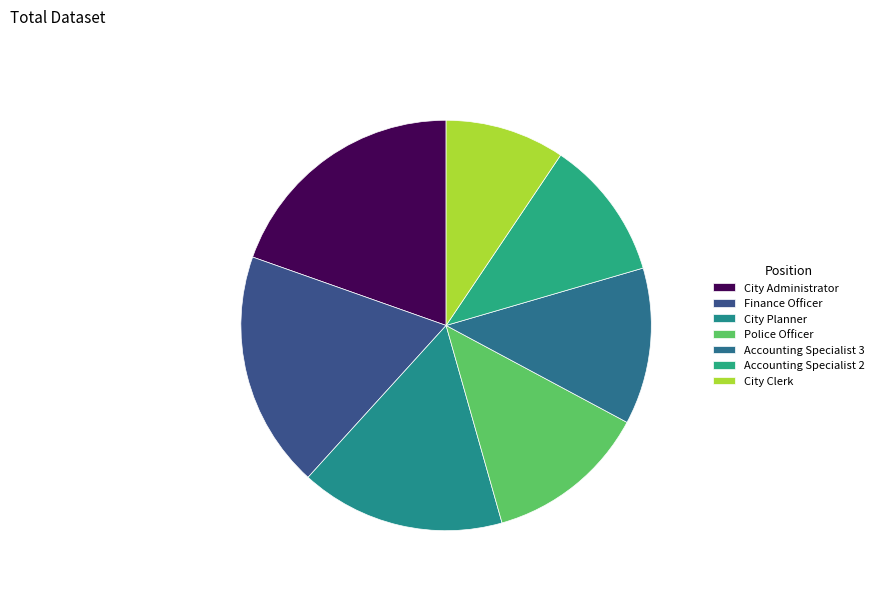

Rank the categories by value from lowest to highest.

City Clerk, Accounting Specialist 2, Accounting Specialist 3, Police Officer, City Planner, Finance Officer, City Administrator